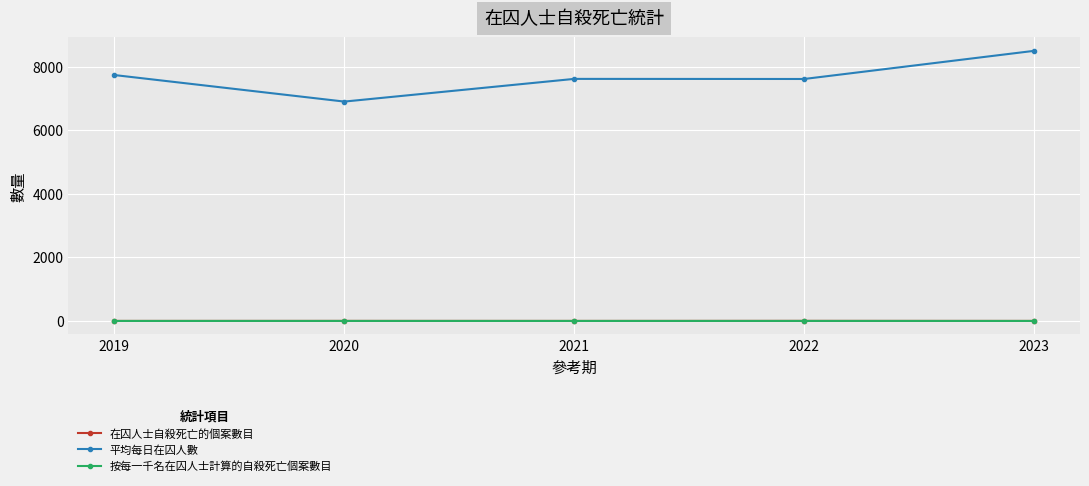

What is the sum of all 按每一千名在囚人士計算的自殺死亡個案數目 values?

1.0